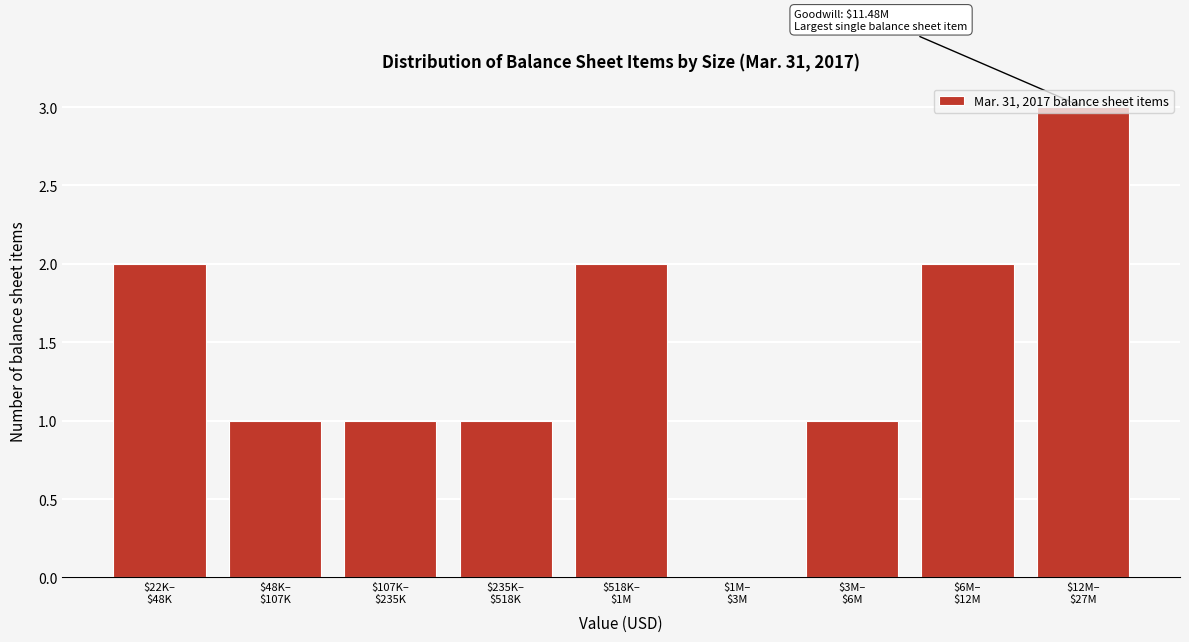

What is the sum of all values?

13